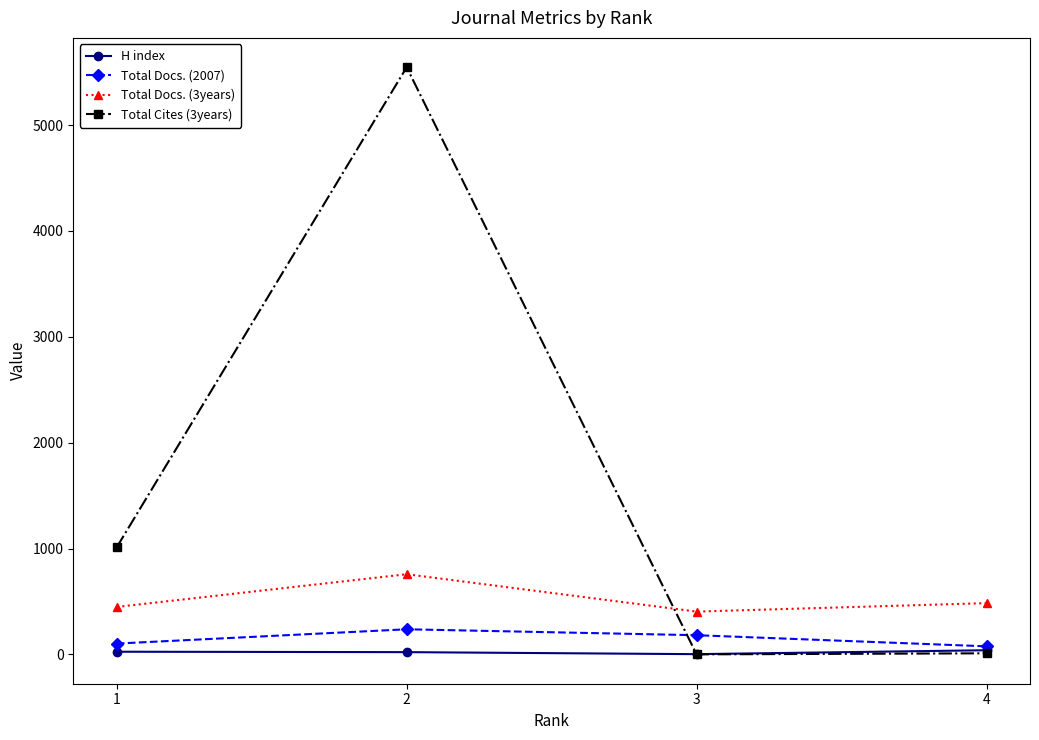

What are all the series names shown in the legend?

H index, Total Docs. (2007), Total Docs. (3years), Total Cites (3years)